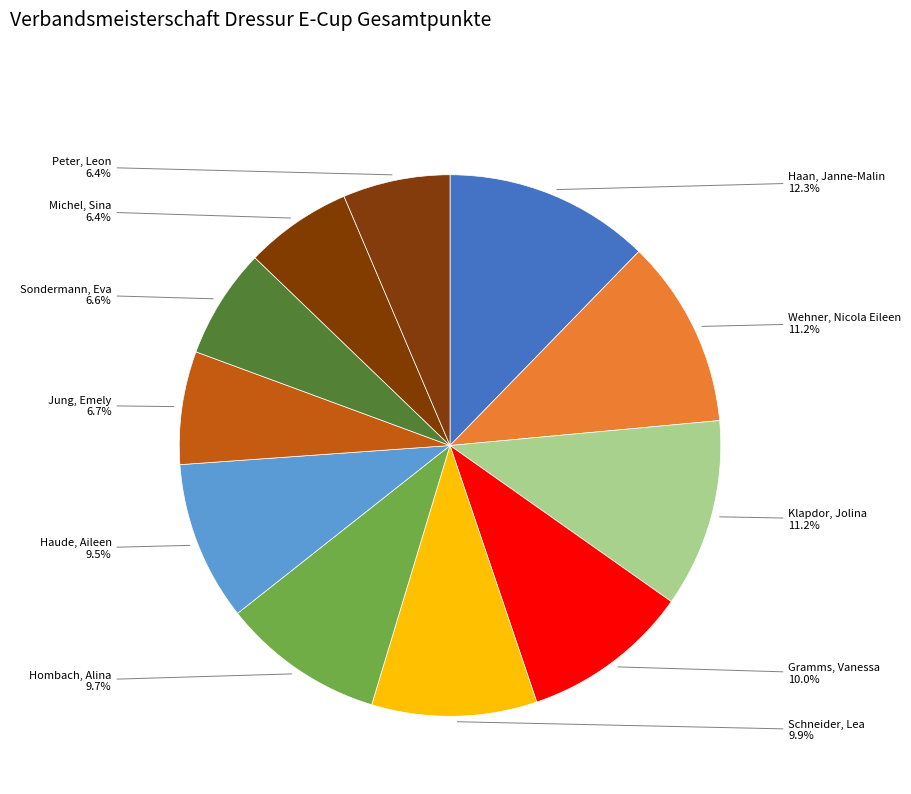

Which category has the smallest portion of the pie?

Michel, Sina